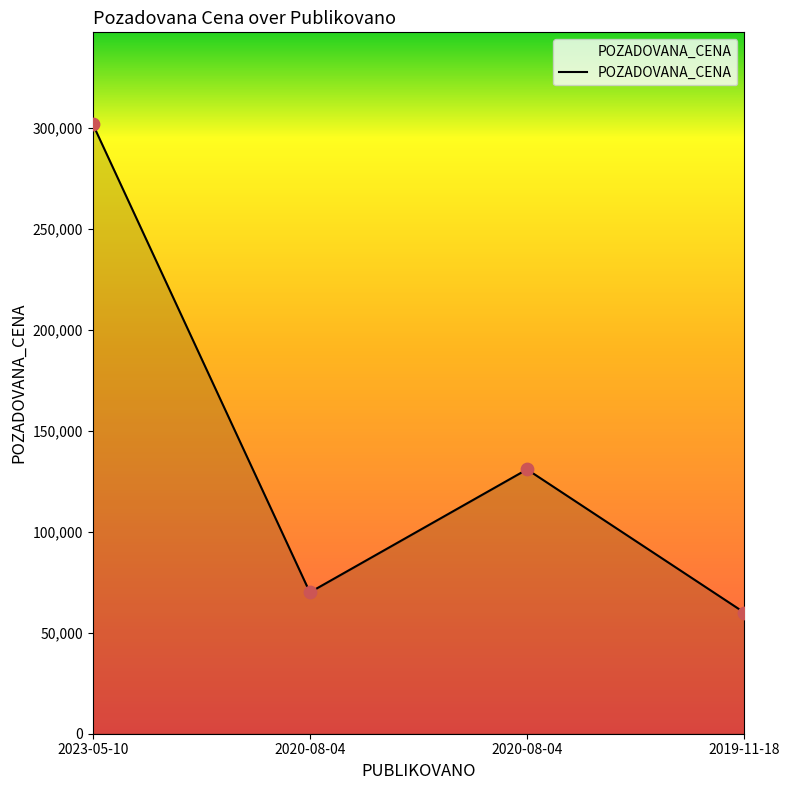

Approximately how many times larger is the value at 2020-08-04 compared to 2019-11-18?

1.2